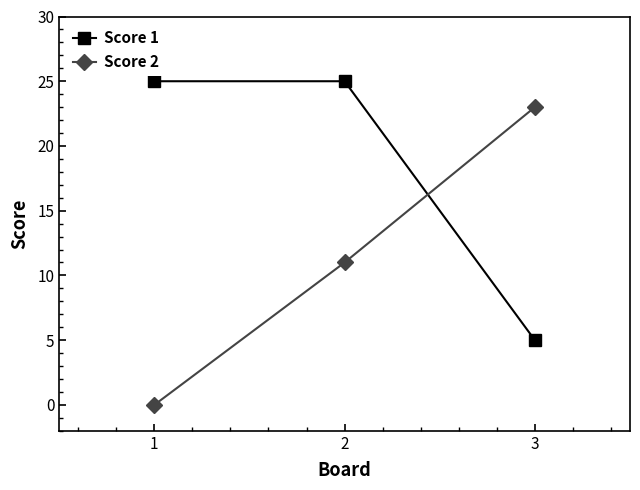

How many data points does each series have?

3